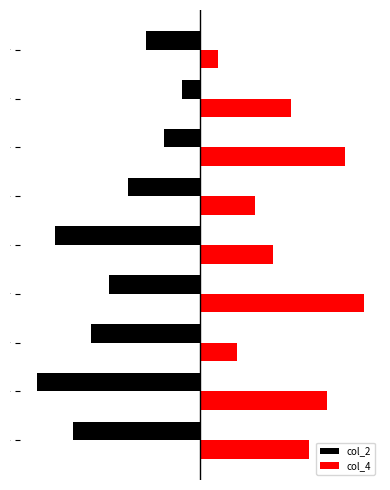

What are all the series names shown in the legend?

col_2, col_4